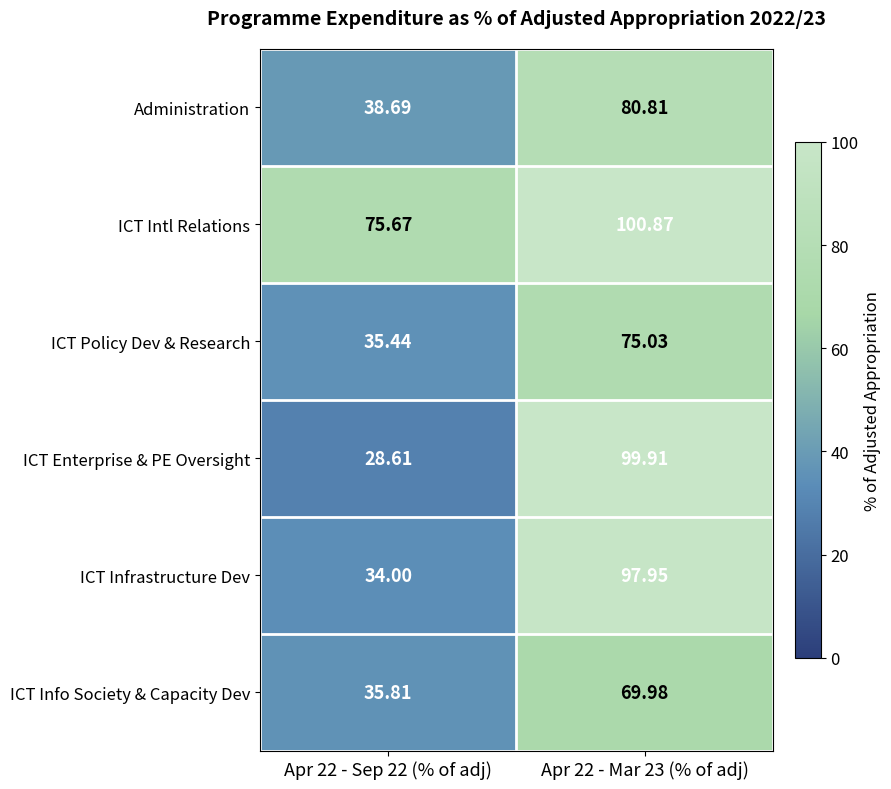

Rank the series by their maximum value, from lowest to highest.

ICT Info Society & Capacity Dev, ICT Policy Dev & Research, Administration, ICT Infrastructure Dev, ICT Enterprise & PE Oversight, ICT Intl Relations